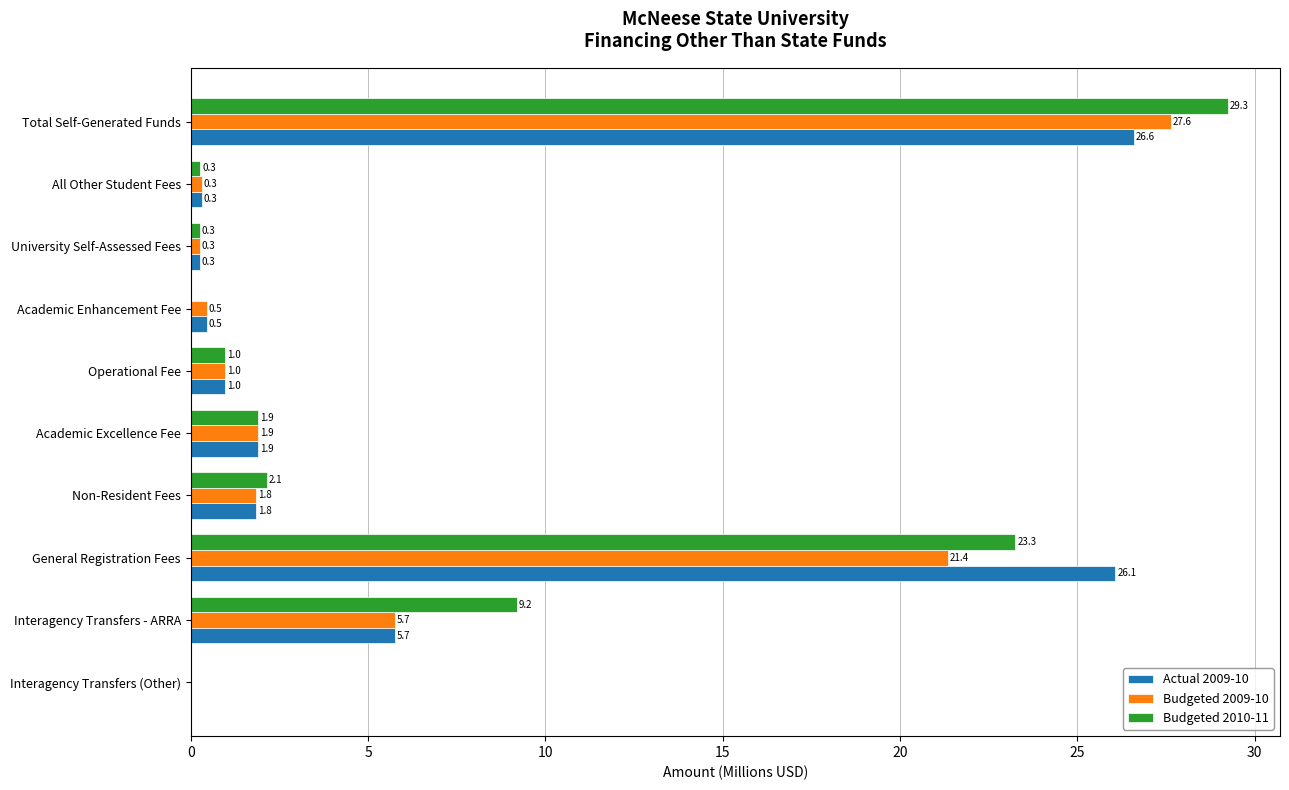

Is it true that Budgeted 2009-10 equals 13.6 at Total Self-Generated Funds?

False